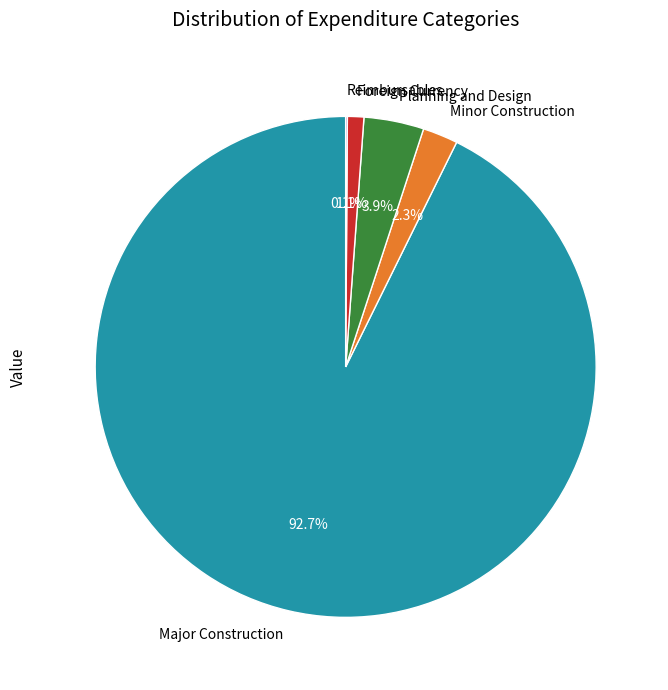

Does Minor Construction represent more than half of the total?

No